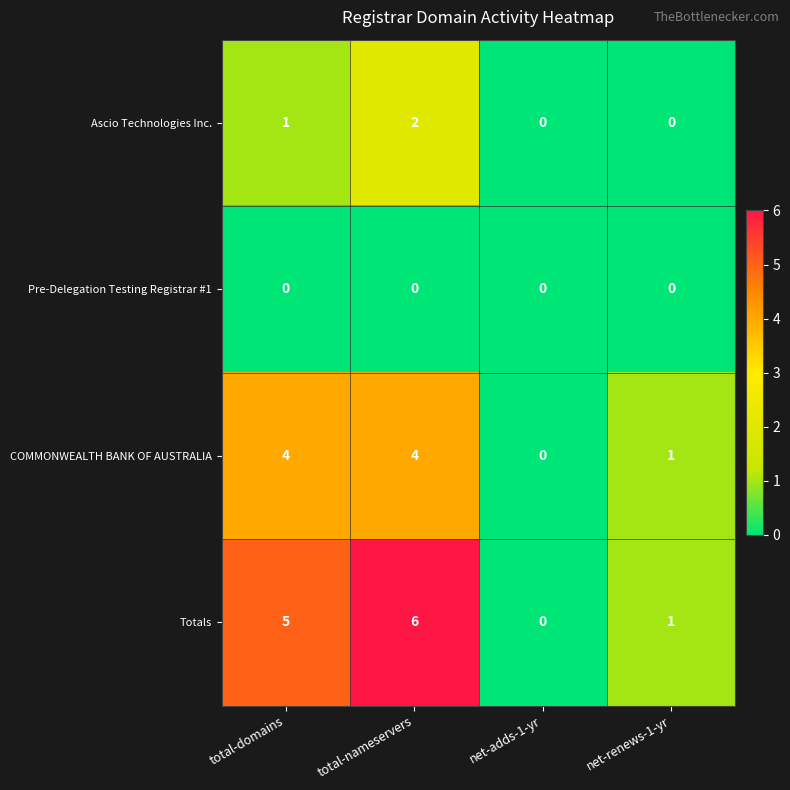

Between total-domains and net-renews-1-yr, which series saw the biggest shift?

Totals